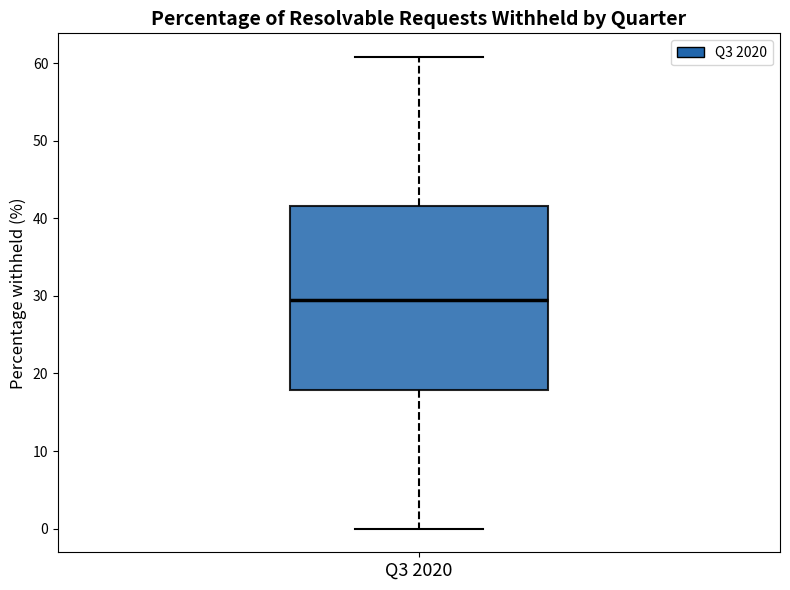

Read this box plot against the y-axis: the position of the median line, the range covered by the box, and the ends of both whiskers. The values are not printed on the chart, so give them approximately, as read against the axis.

median 29, box 18 to 42, whiskers 0 to 61